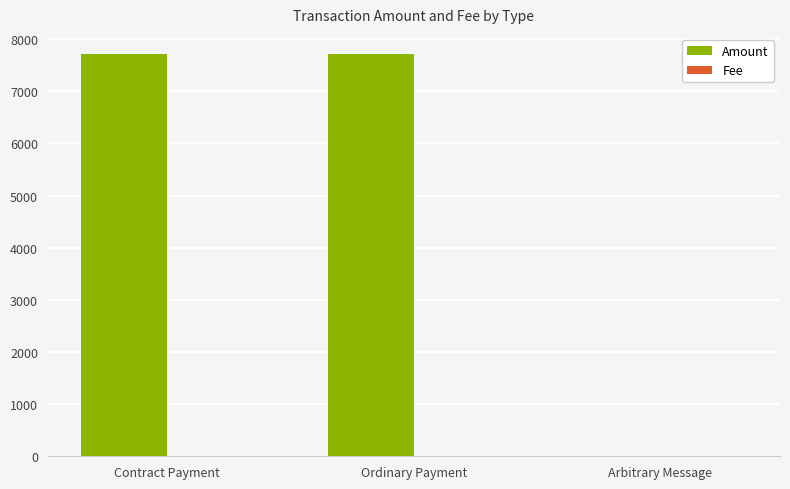

What is the highest value of the Amount series?

7716.1